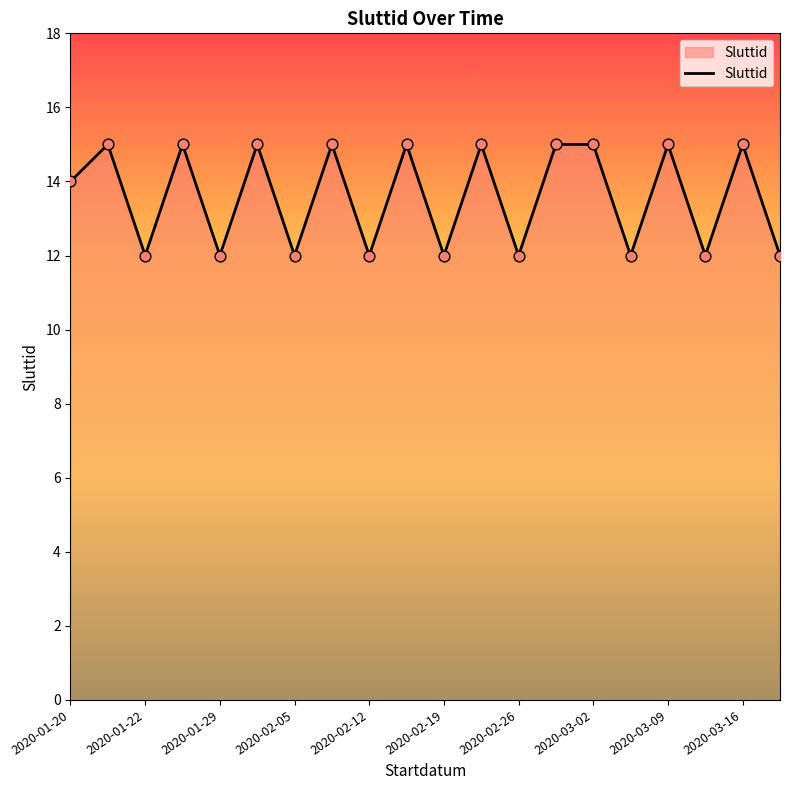

What is the maximum value shown in the chart?

15